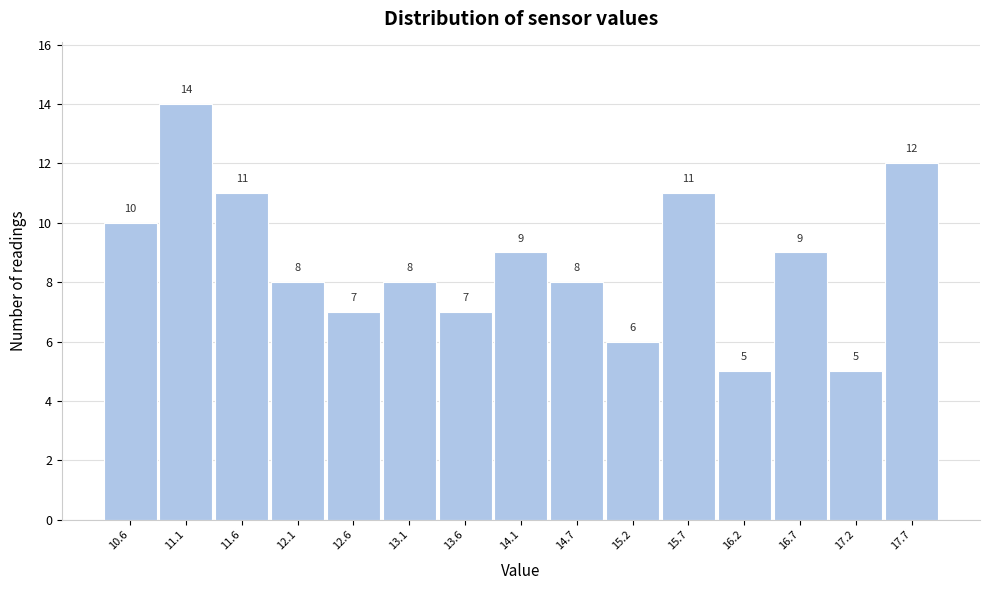

Reading right to left, transcribe all the data shown in this chart.

12	5	9	5	11	6	8	9	7	8	7	8	11	14	10